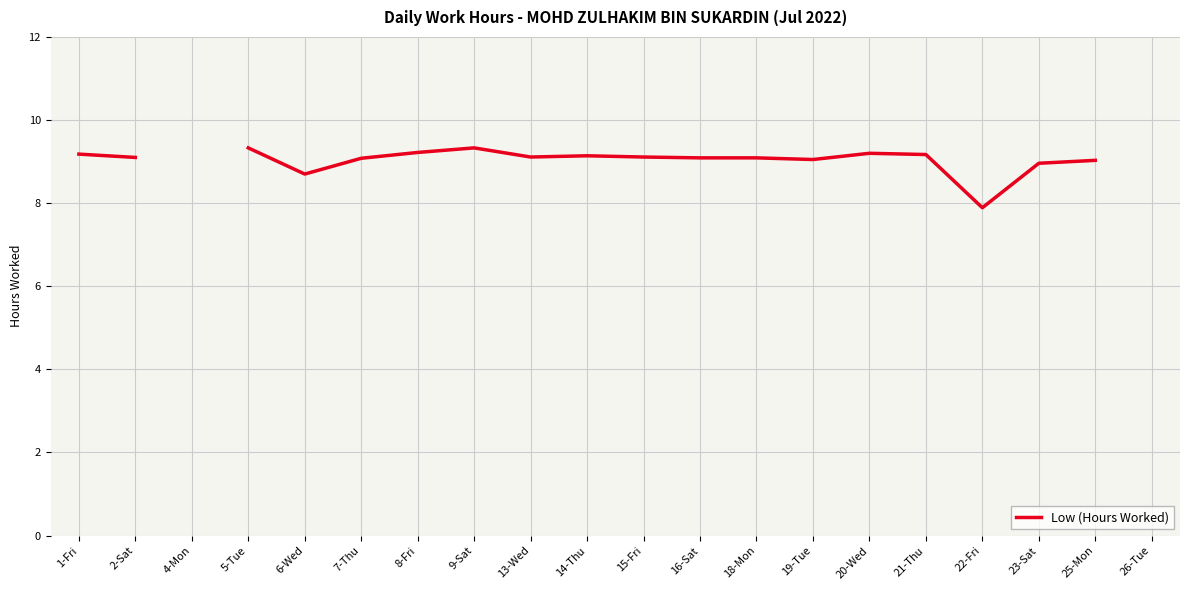

True or false: the data shows 4.5 at 22-Fri.

False